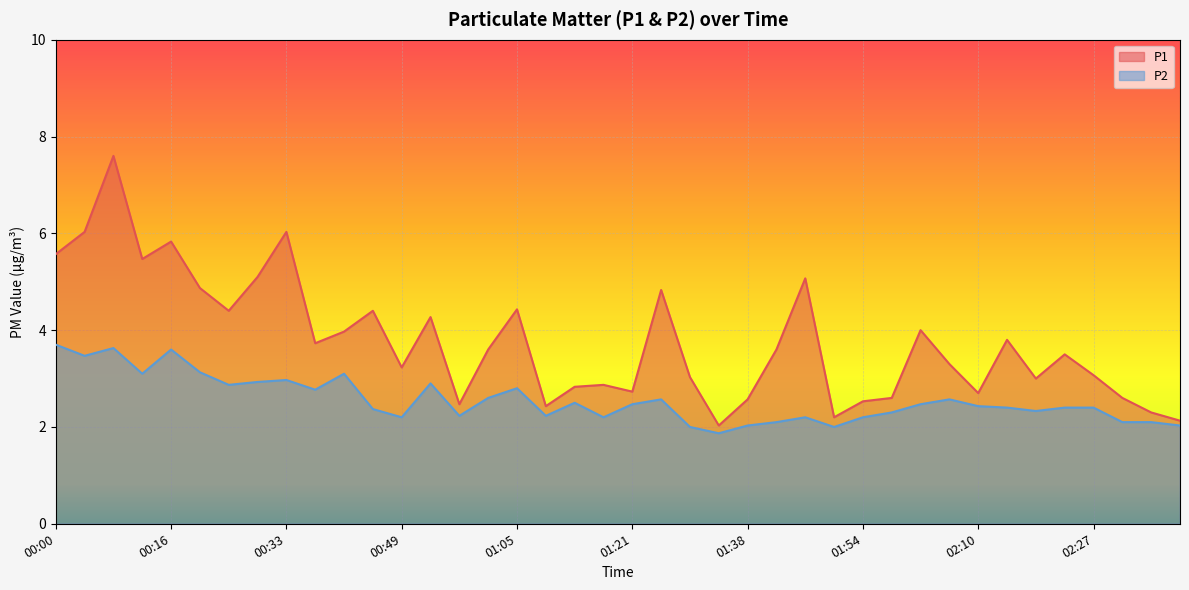

What value does the P2 series have at 00:45?

2.4